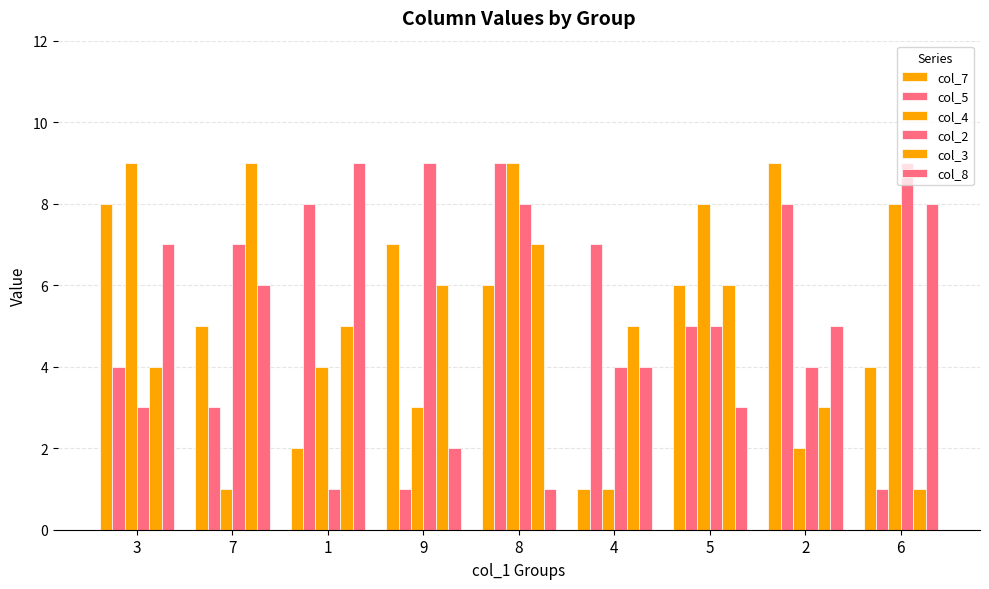

How many bars are there in total?

54